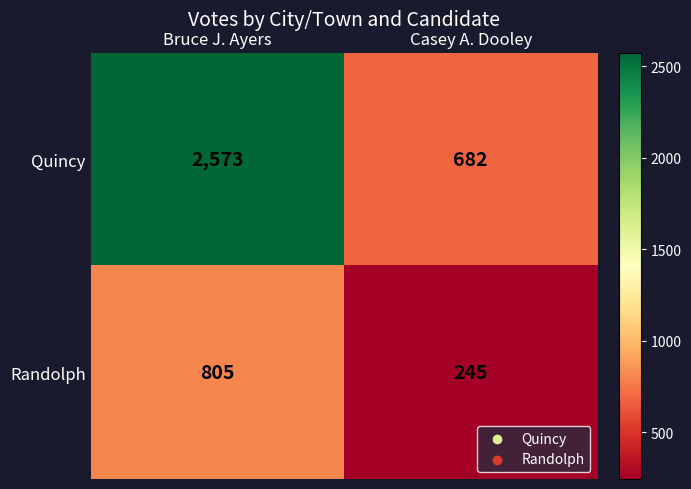

What is the total value across all series at Bruce J. Ayers?

3378